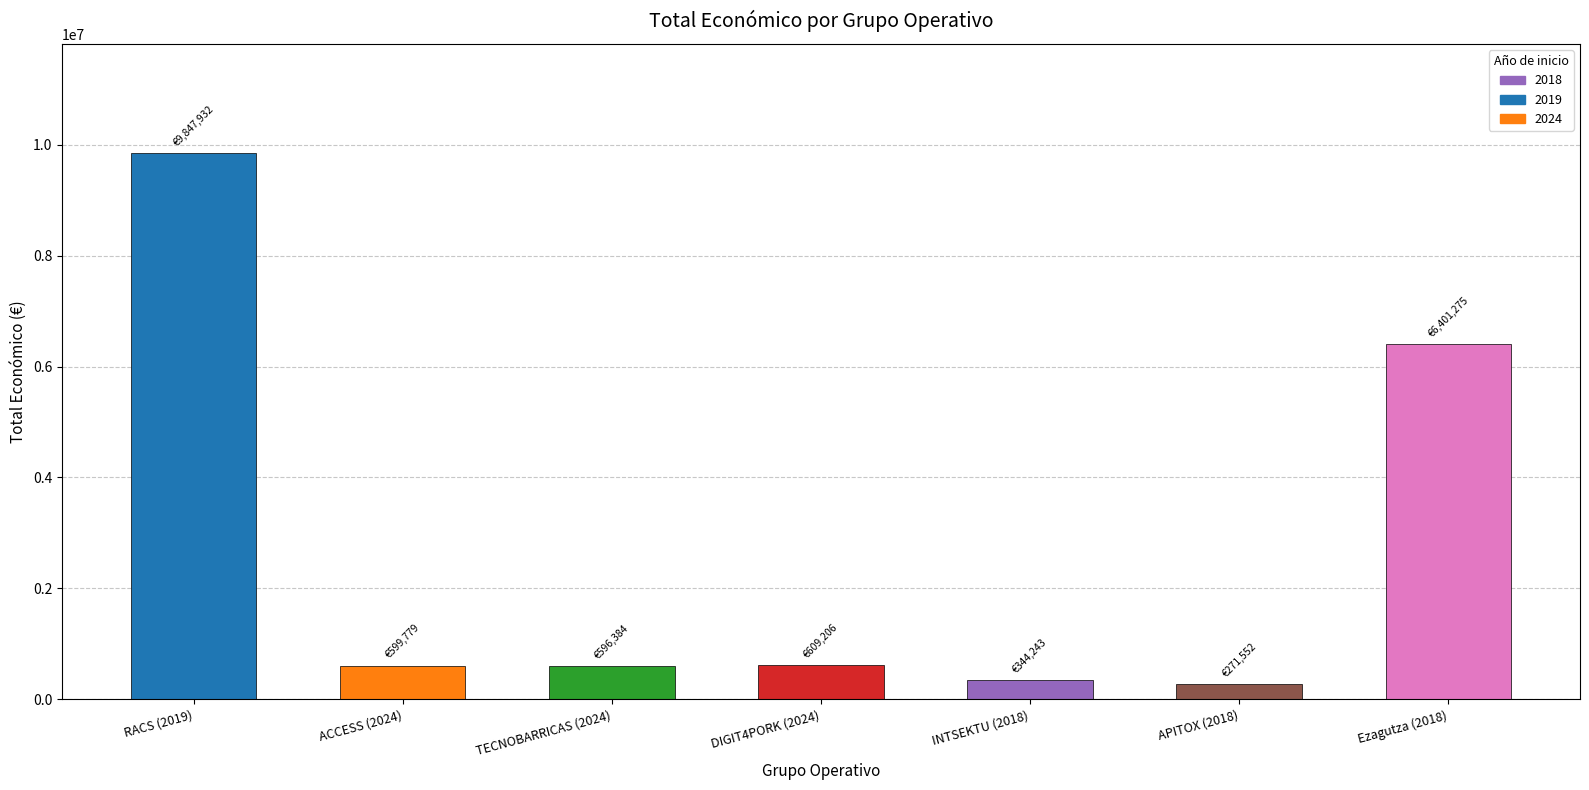

What is the difference between the values at TECNOBARRICAS (2024) and RACS (2019)?

9251548